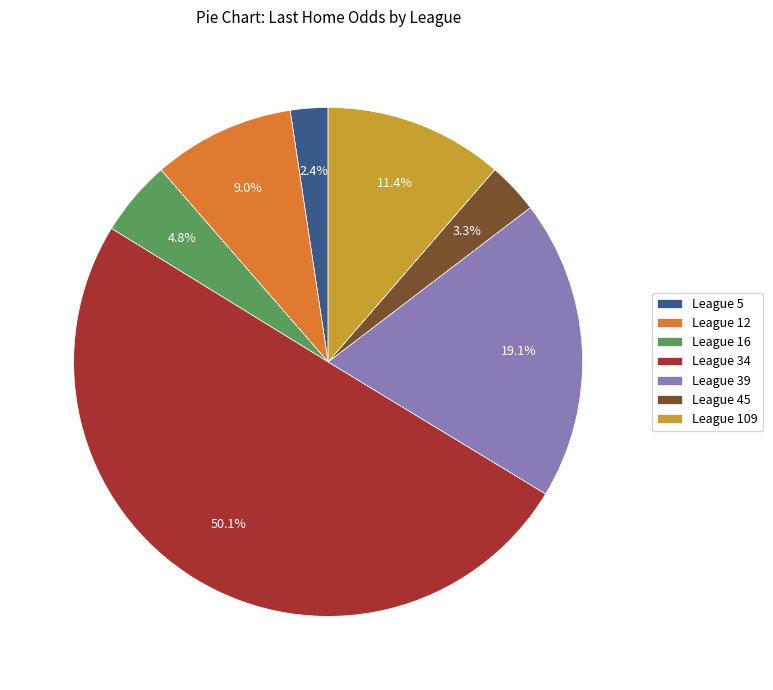

How much of the chart is everything except League 109?

88.6%